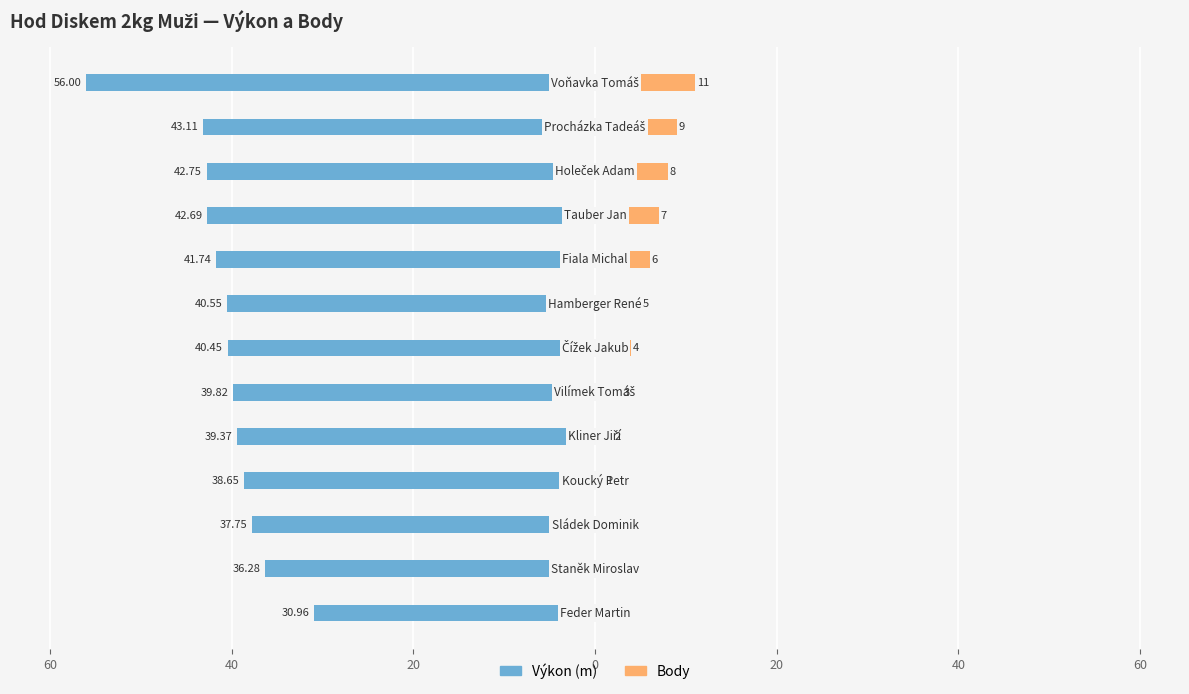

Which series has the widest spread of values?

Výkon (m)